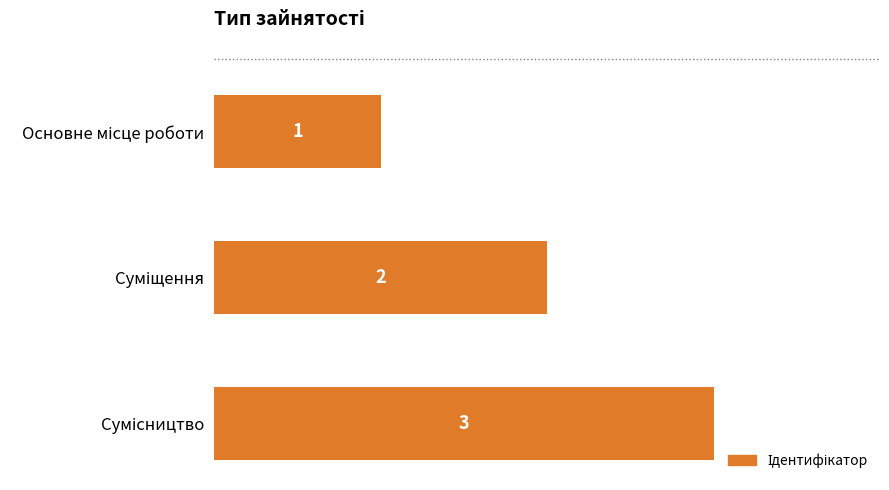

What is the minimum value shown in the chart?

1